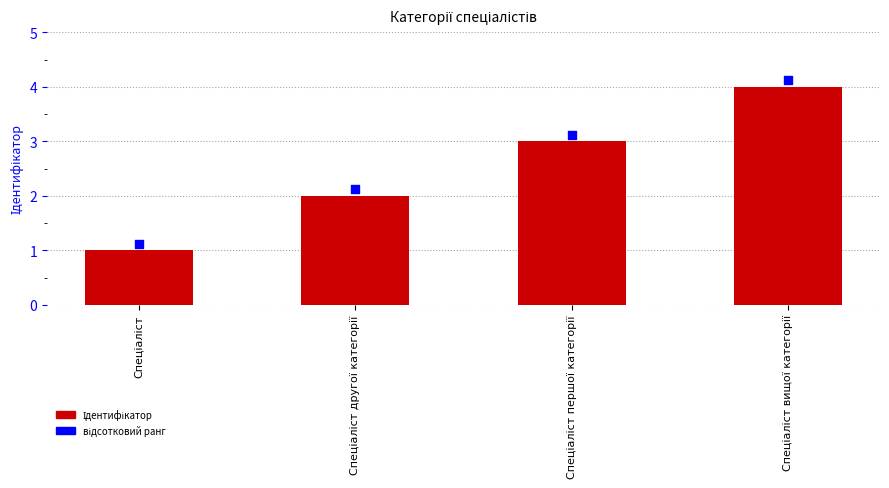

Between Спеціаліст and Спеціаліст другої категорії, which is larger?

Спеціаліст другої категорії